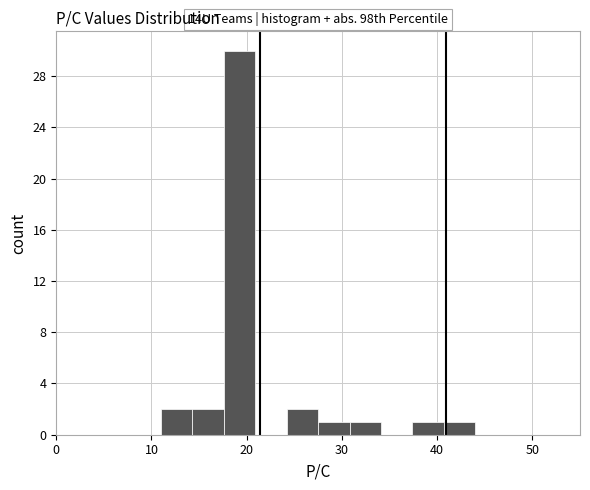

Around what value on the x-axis is the tallest bar? Give the approximate position of its centre, as read against the axis.

19